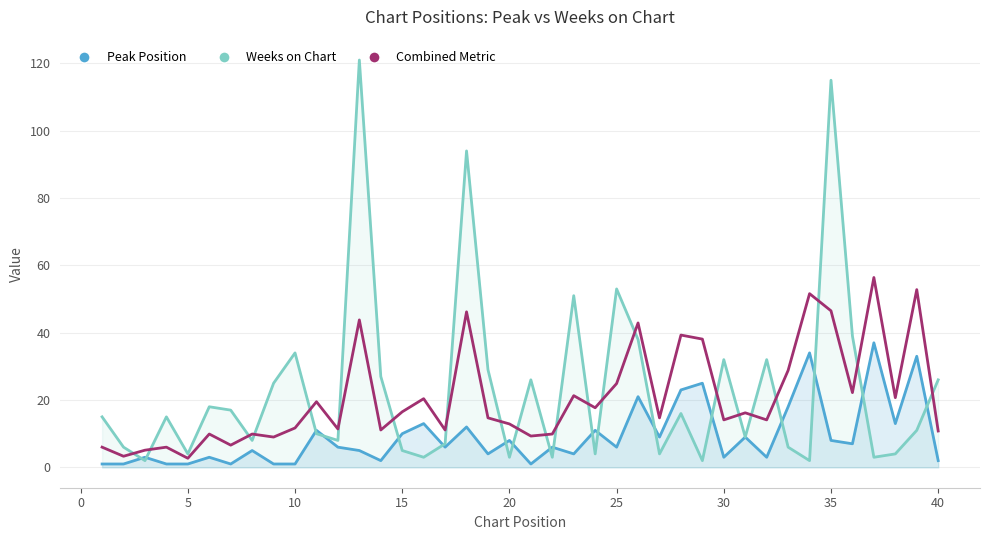

In Peak Position, how many points are lower than both neighbors (excluding endpoints)?

12